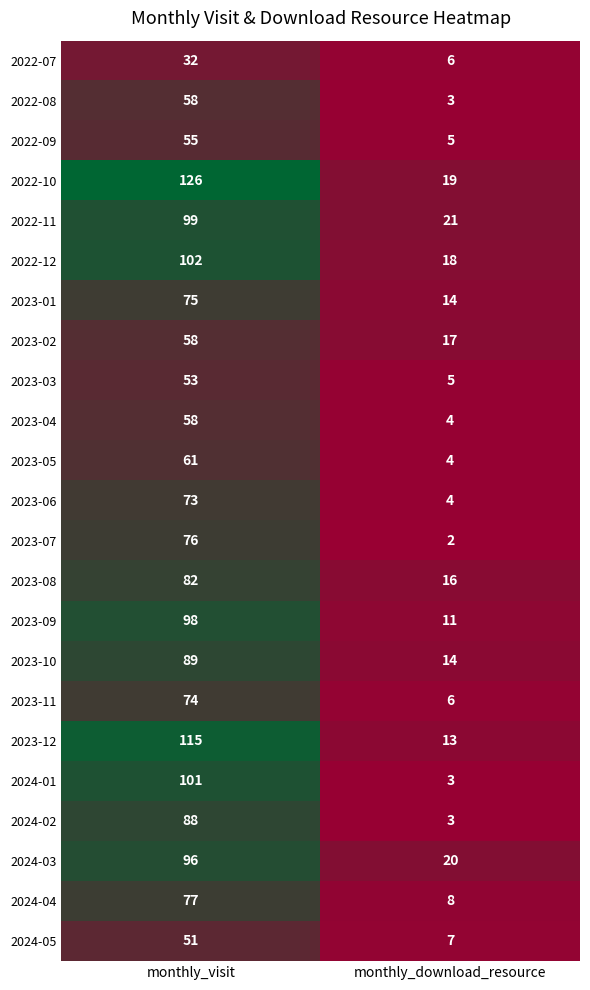

How many distinct data groups are displayed?

23